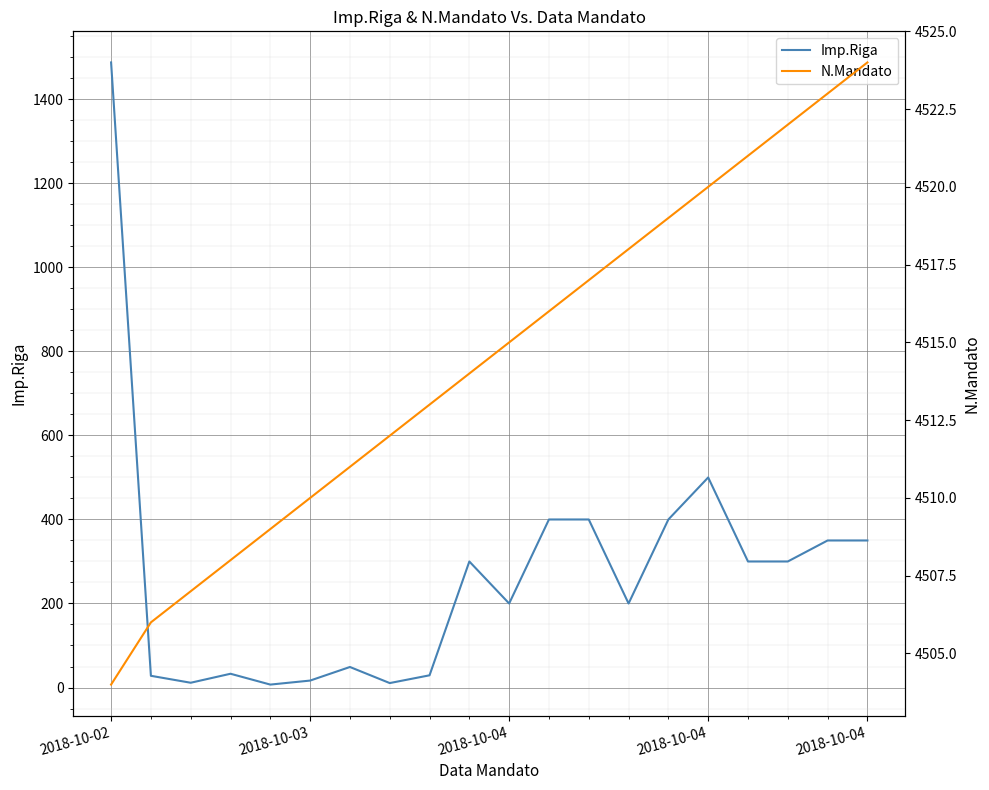

How many lines are shown in the chart?

2